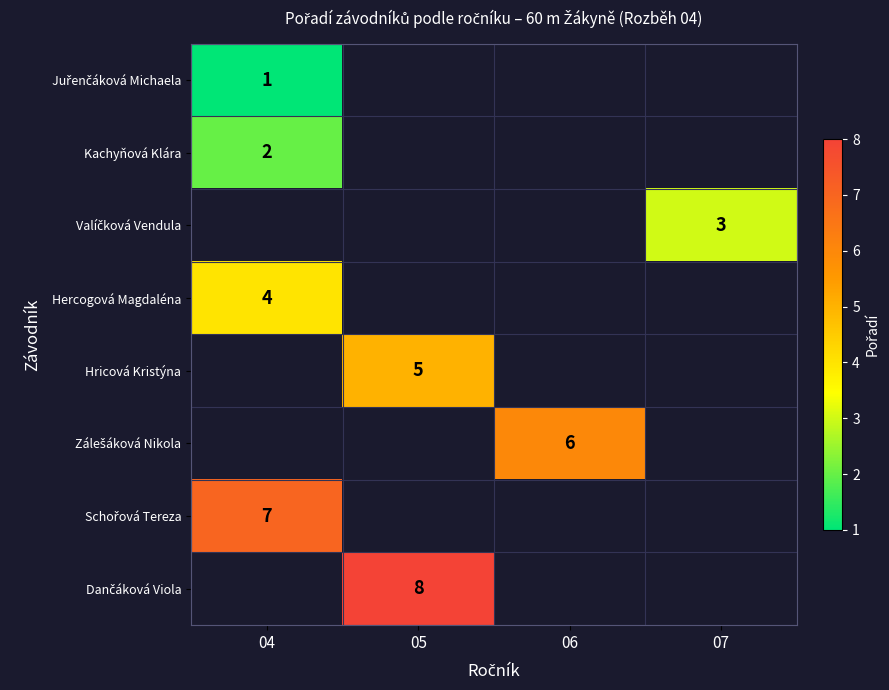

Which category has the lowest value across all series?

04